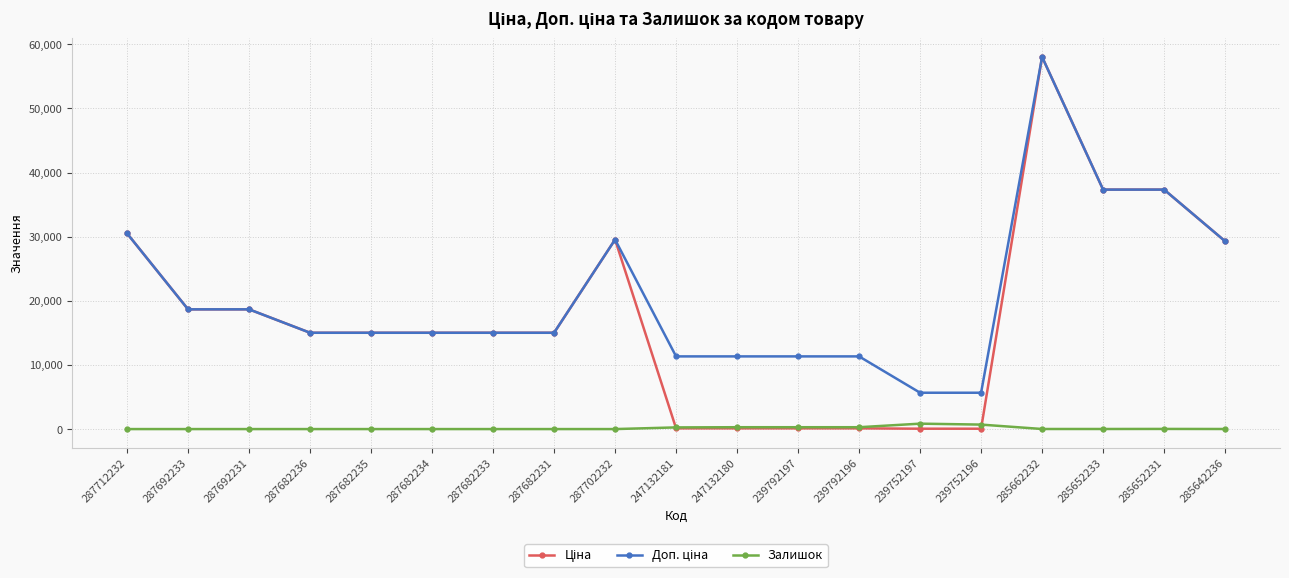

At which category is the sum across all series the highest?

285662232